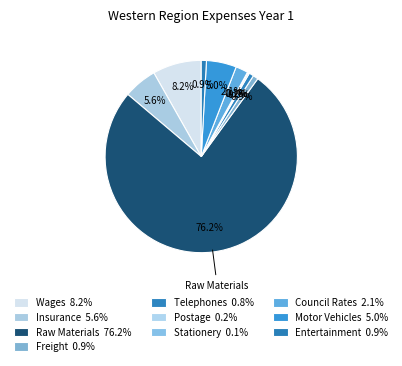

To the nearest percent, what is the average slice percentage?

10%